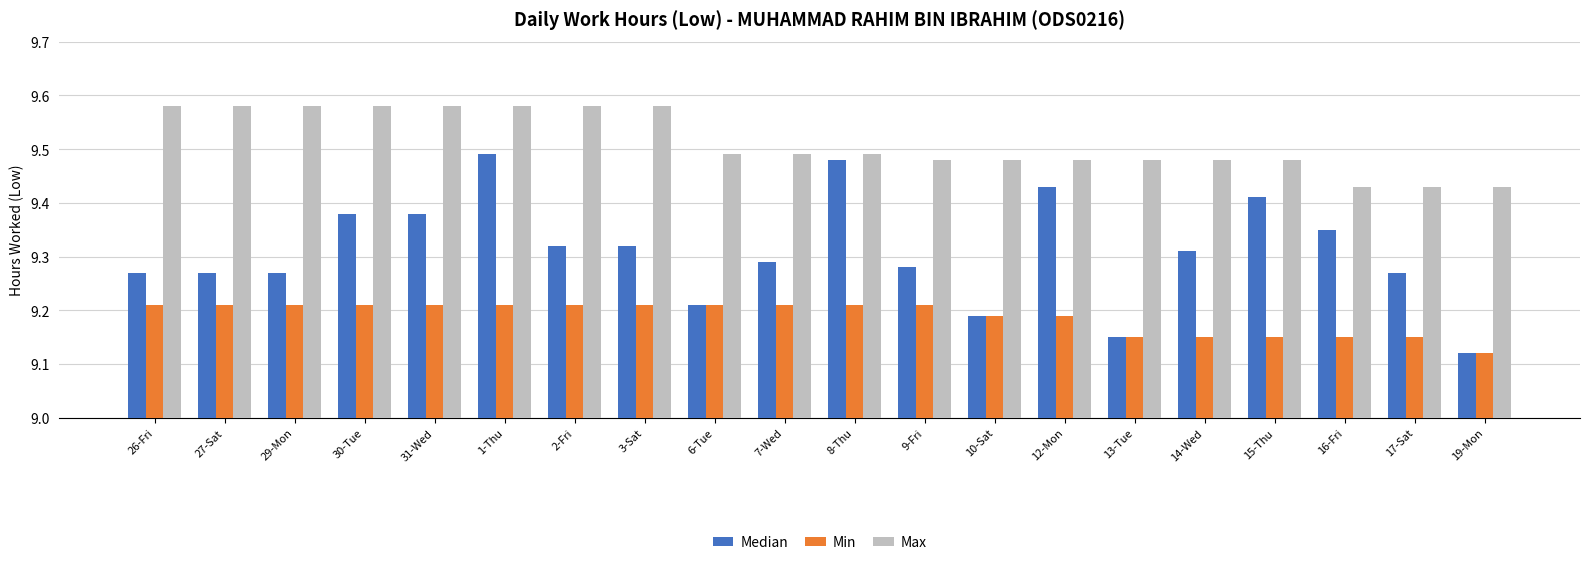

What is the difference between the highest and lowest values at 8-Thu?

0.3